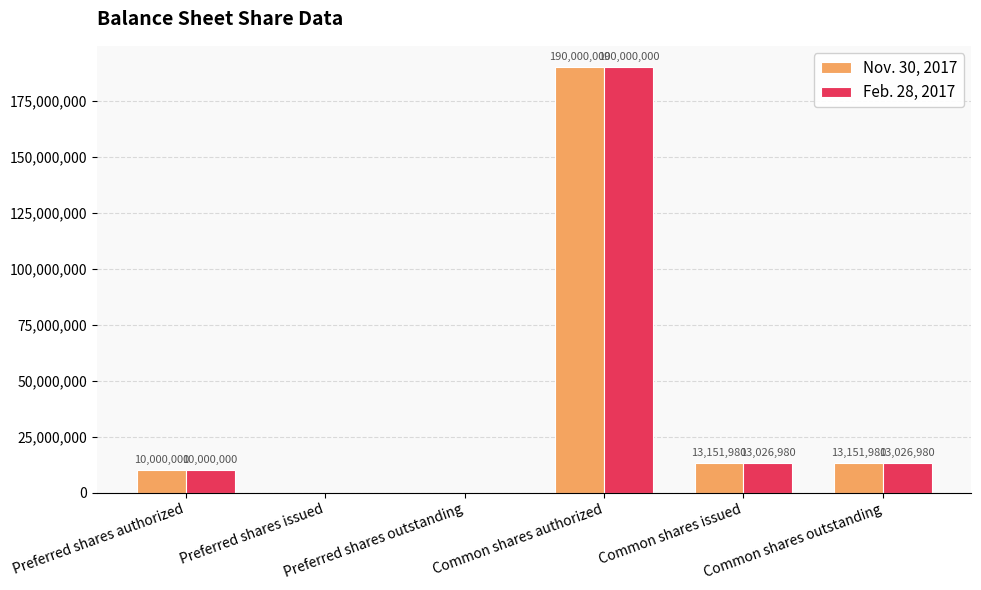

Which series has the largest total across all categories?

Nov. 30, 2017